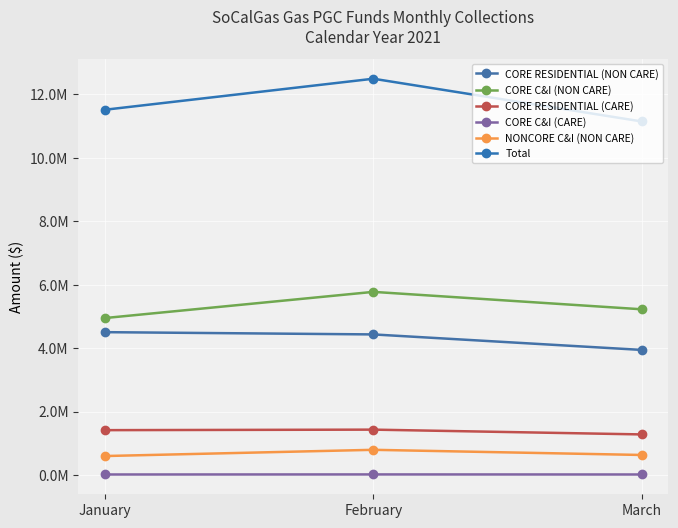

Reading left to right, extract all data points from this chart.

CORE RESIDENTIAL (NON CARE): January=4504069.5	February=4432876.0	March=3944379.8
CORE C&I (NON CARE): January=4949509.3	February=5774080.1	March=5225426.0
CORE RESIDENTIAL (CARE): January=1415103.3	February=1431482.9	March=1280583.6
CORE C&I (CARE): January=17434.5	February=19257.6	March=17528.0
NONCORE C&I (NON CARE): January=599273.8	February=795357.8	March=632819.3
Total: January=11515777.9	February=12493012.6	March=11146965.4